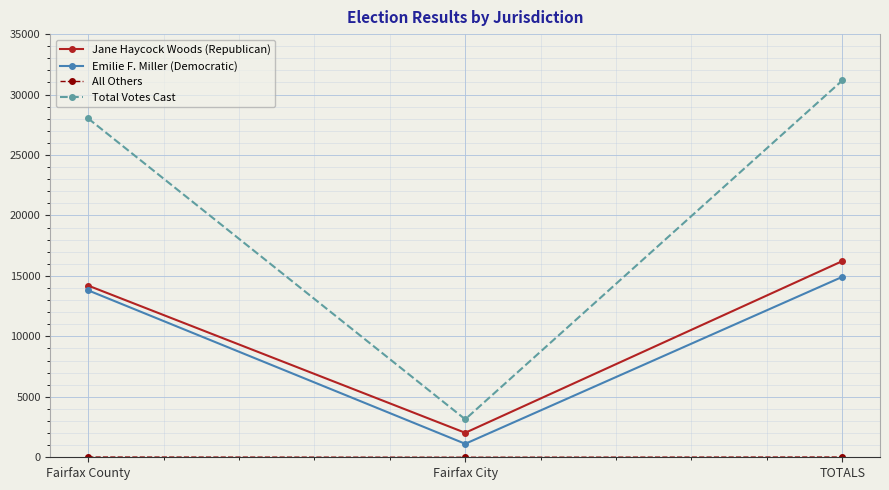

What is the sum of all Total Votes Cast values?

62328